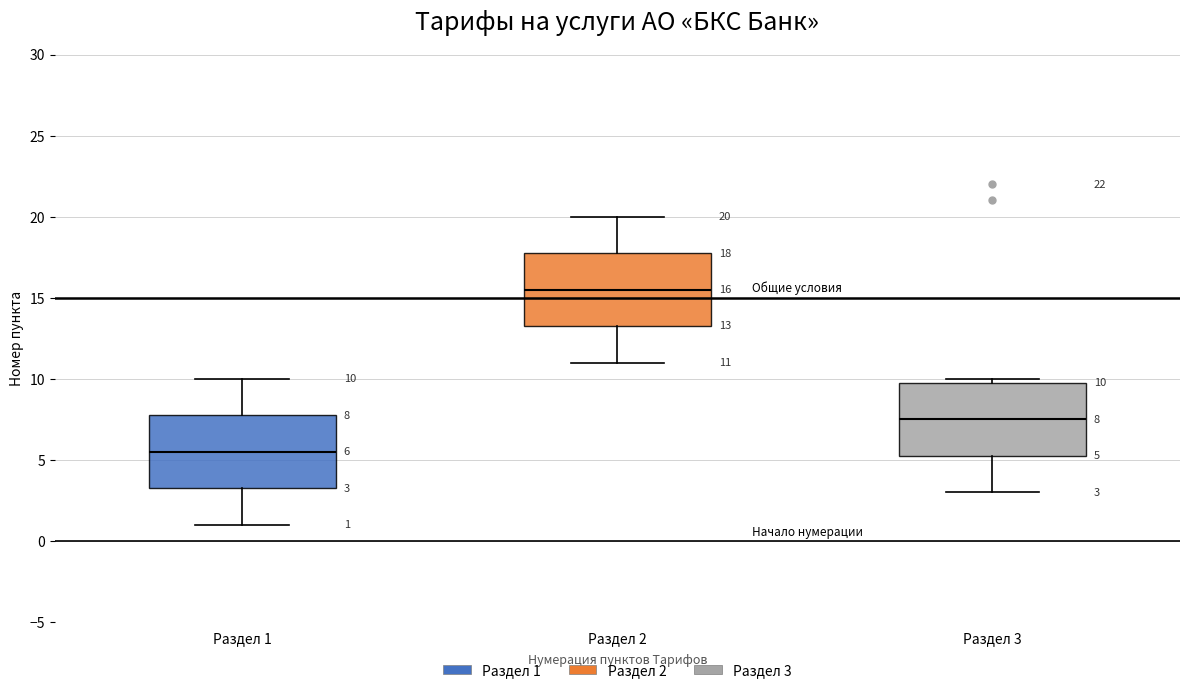

Which box's median line is the highest?

Раздел 2